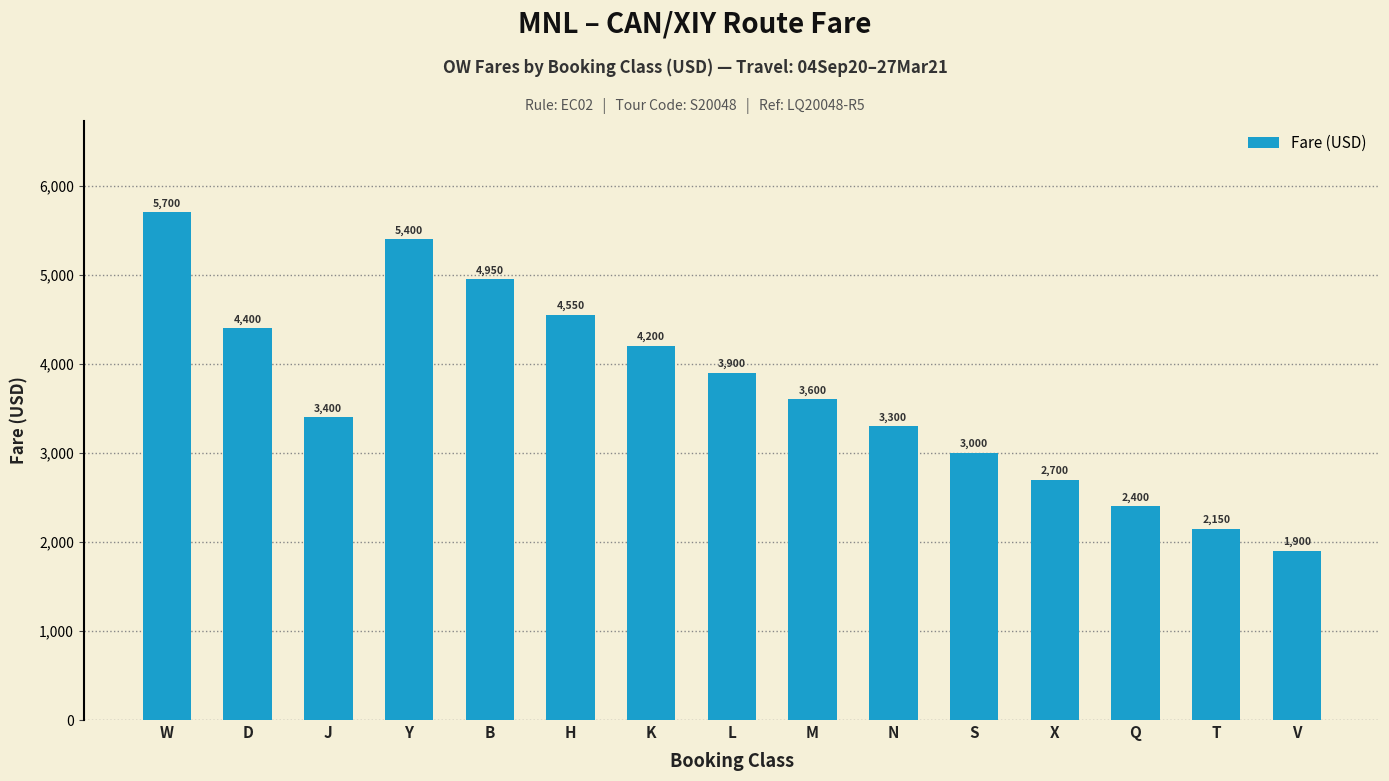

List the labels in order of value, smallest first.

V, T, Q, X, S, N, J, M, L, K, D, H, B, Y, W